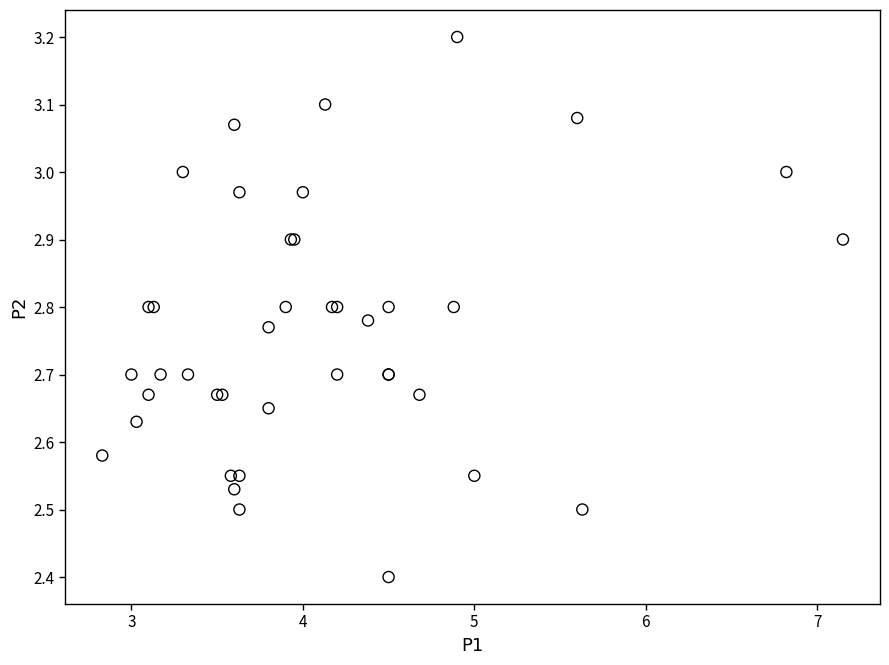

What Y value in the scatter plot is closest to 2?

2.4